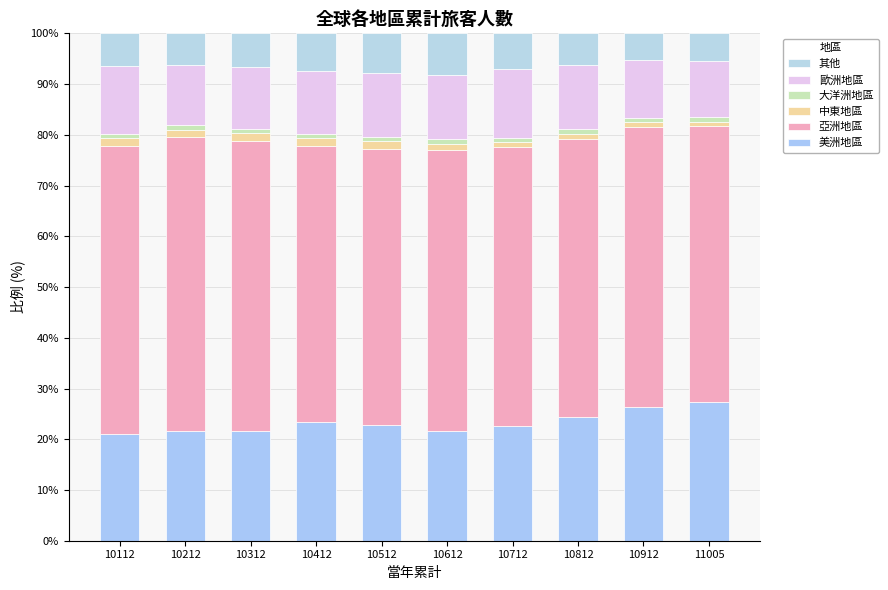

True or false: 大洋洲地區 has a value of 0.9 at 10512.

True